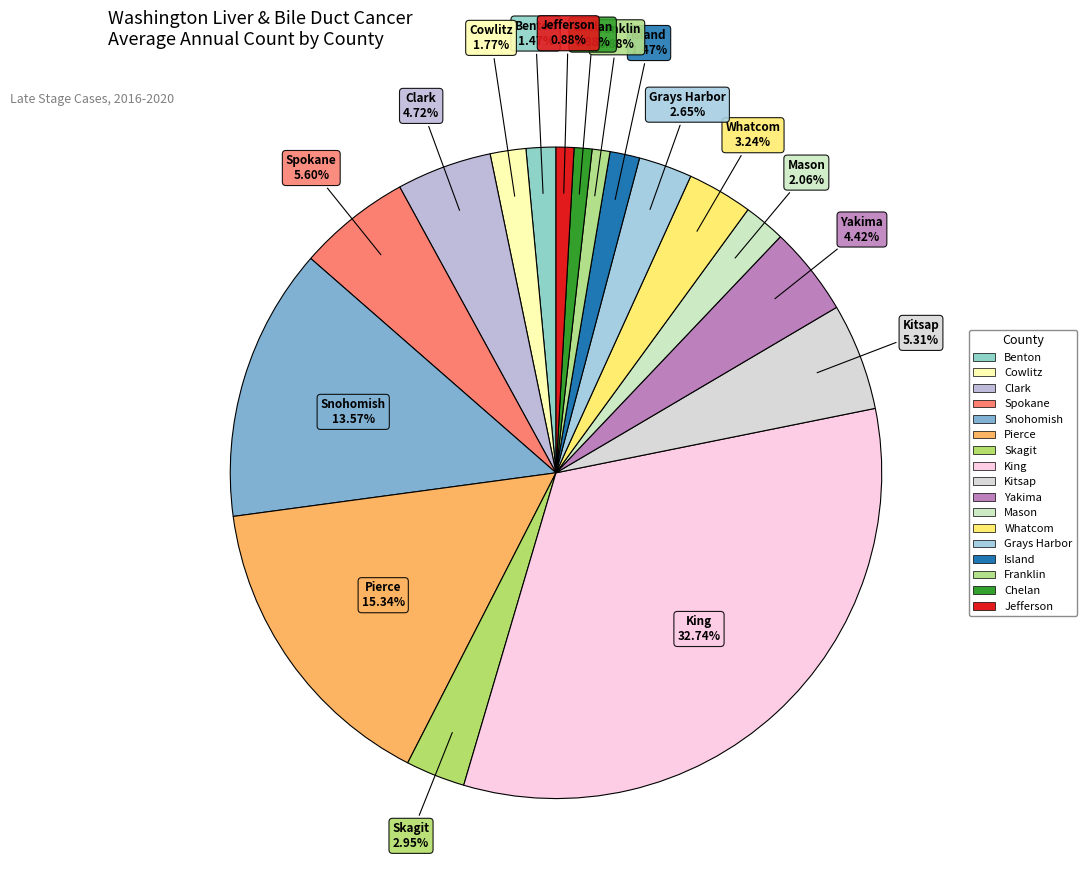

Count the number of slices in the pie.

17